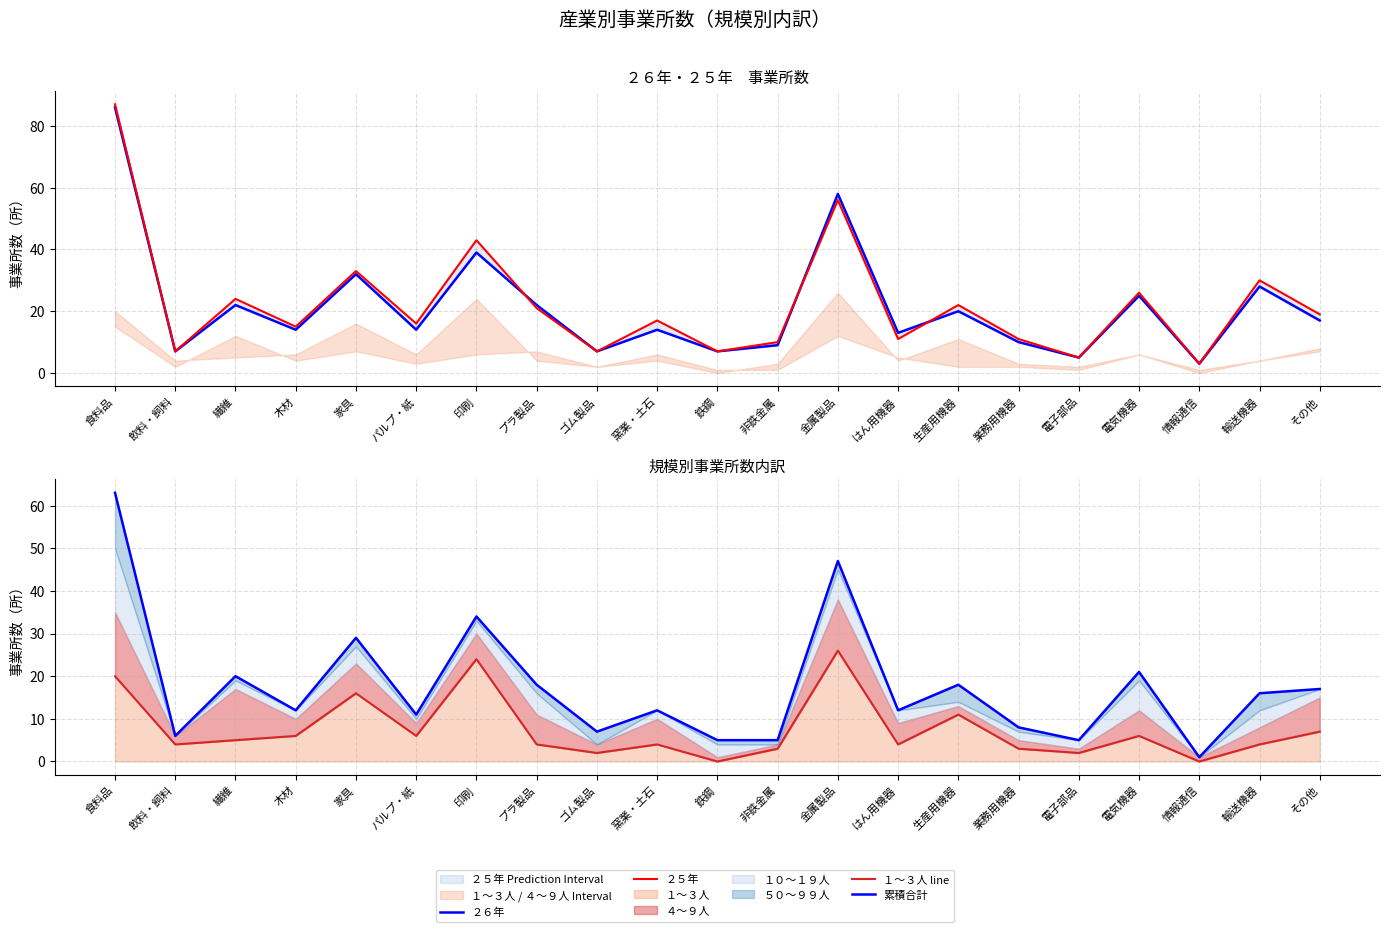

How many interior local peaks does the ２６年 series have?

8